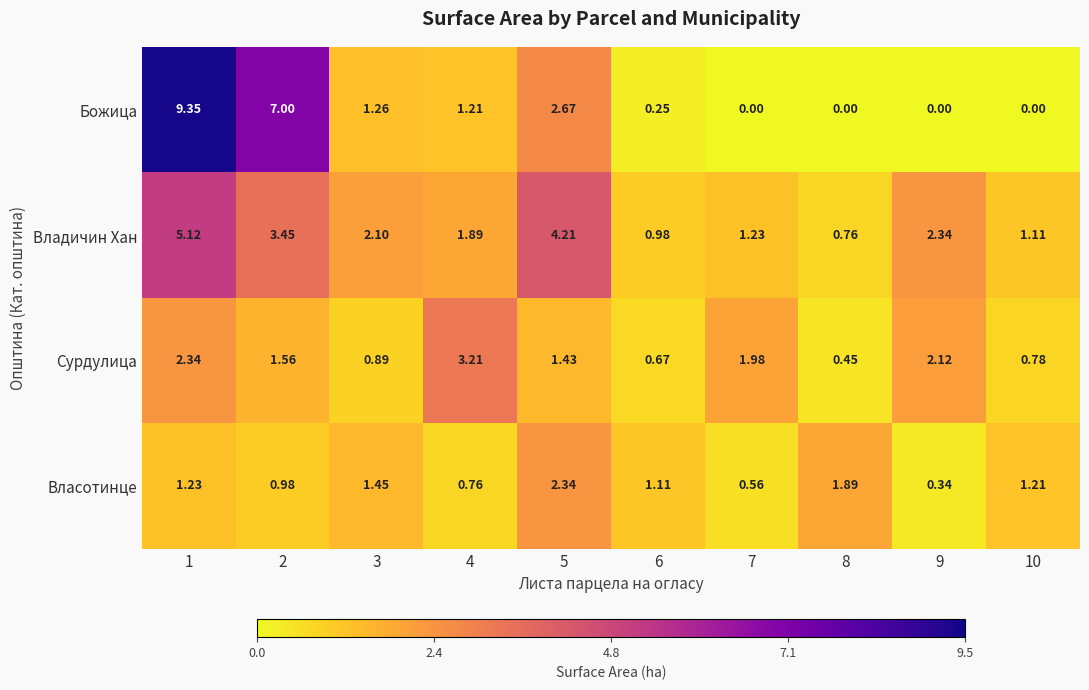

Rank the series by their maximum value, from highest to lowest.

Божица, Владичин Хан, Сурдулица, Власотинце